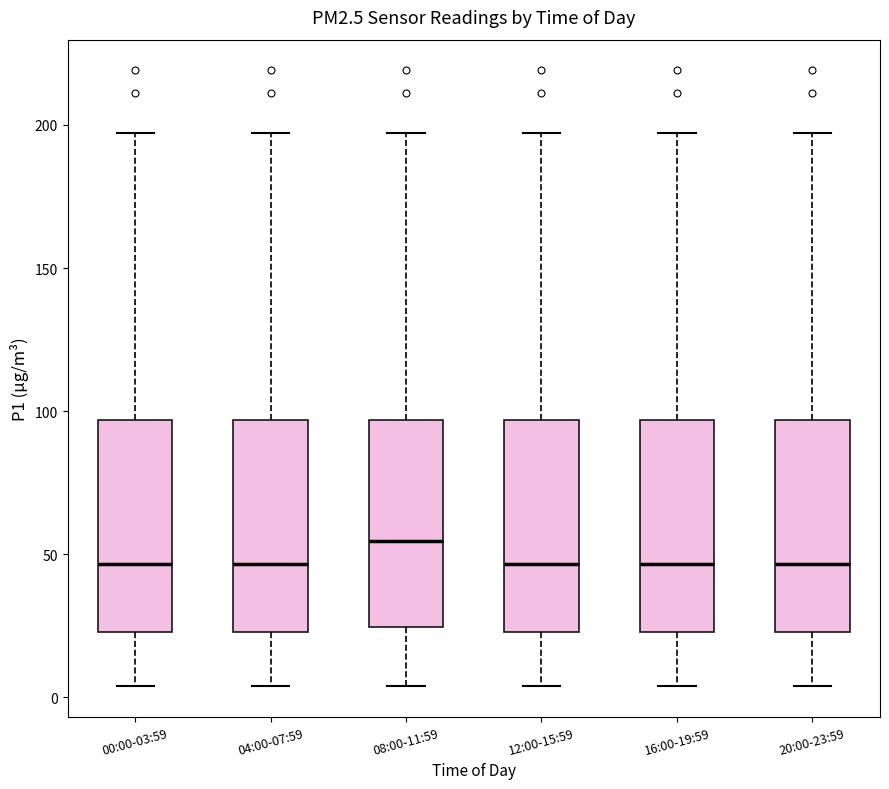

Where is the lower edge of the box for 16:00-19:59 on the y-axis? The values are not printed on the chart, so give them approximately, as read against the axis.

25